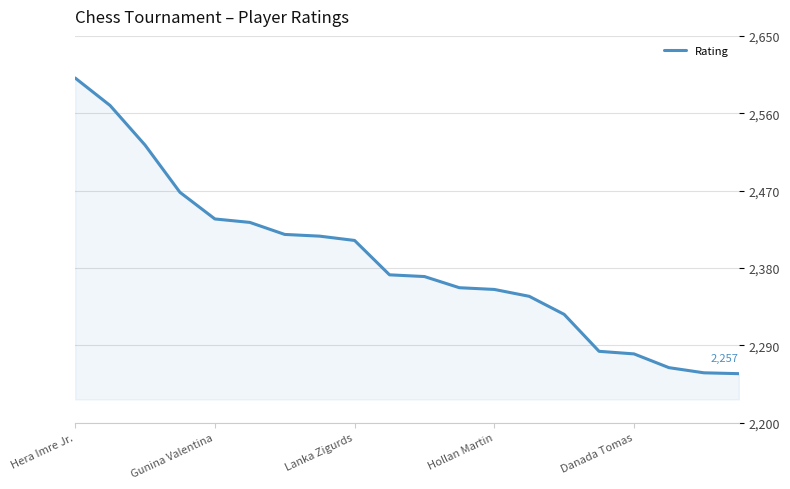

What is the maximum value shown in the chart?

2601